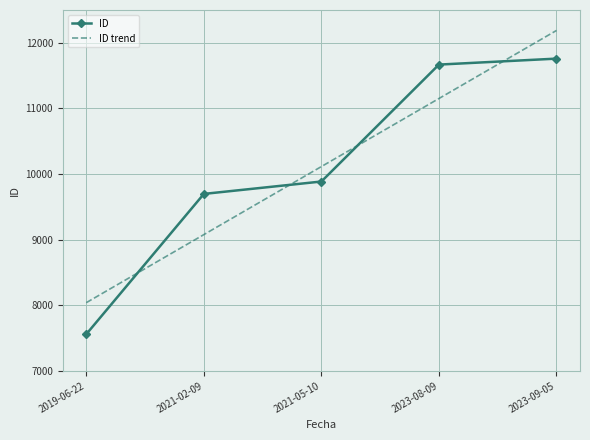

Which series changed the most between 2019-06-22 and 2023-08-09?

ID